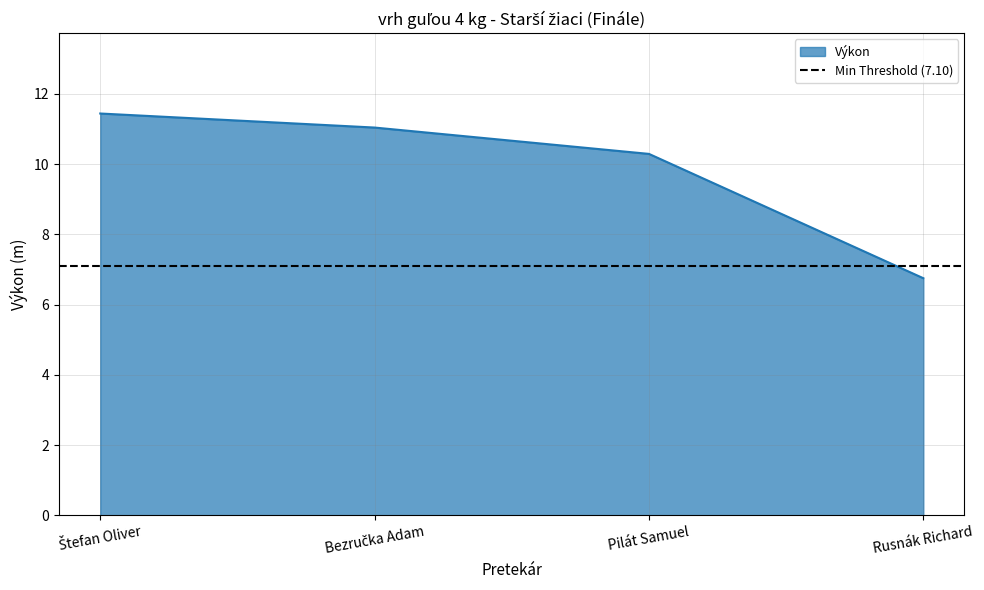

What is the difference between the second highest and second lowest values?

0.8